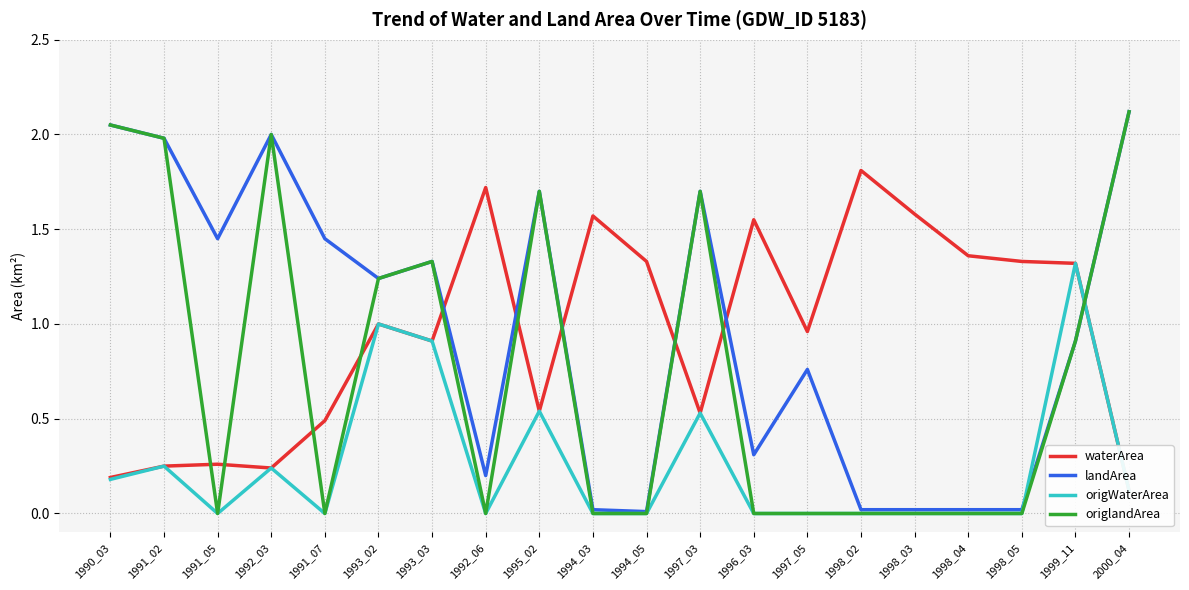

Which category has the highest value in the origlandArea series?

2000_04